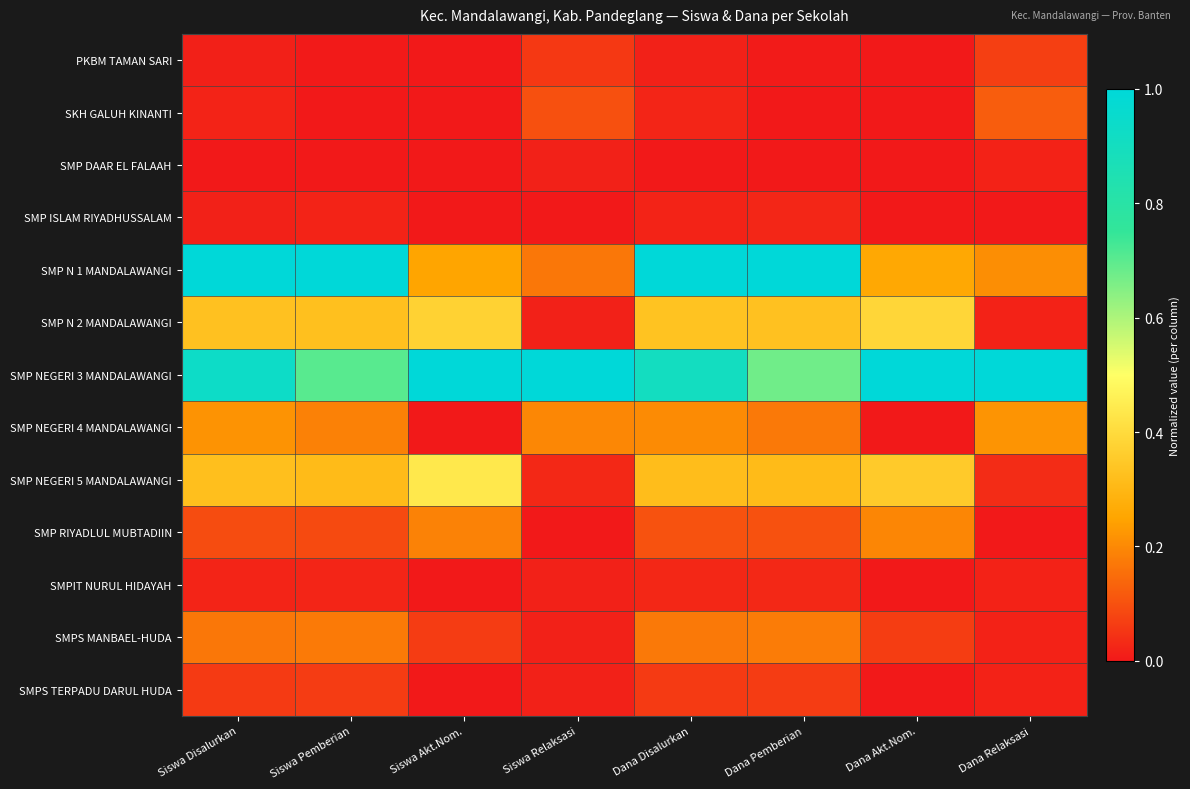

What is the spread (max minus min) of values at Dana Relaksasi?

1.0